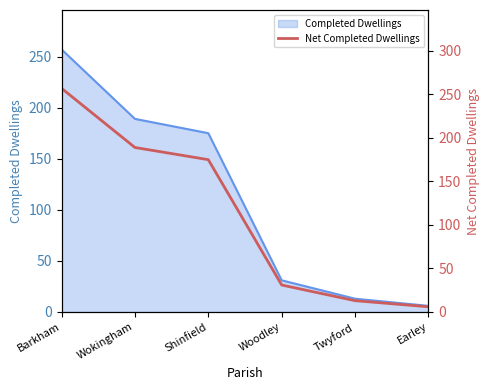

Reading right to left, what are all the values shown in this chart?

6	13	31	175	189	257